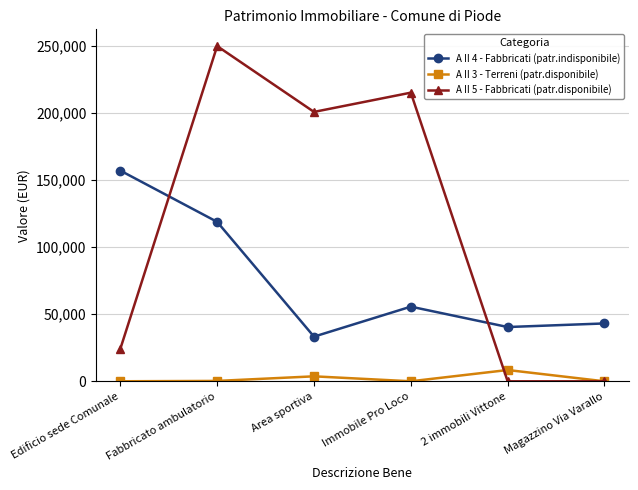

What is the maximum value for A II 5 - Fabbricati (patr.disponibile)?

249630.1